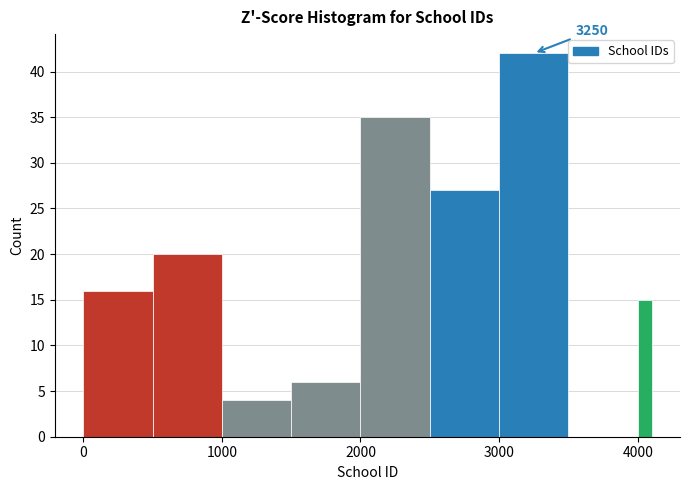

Read against the x-axis, roughly where is the centre of the tallest bar?

3300